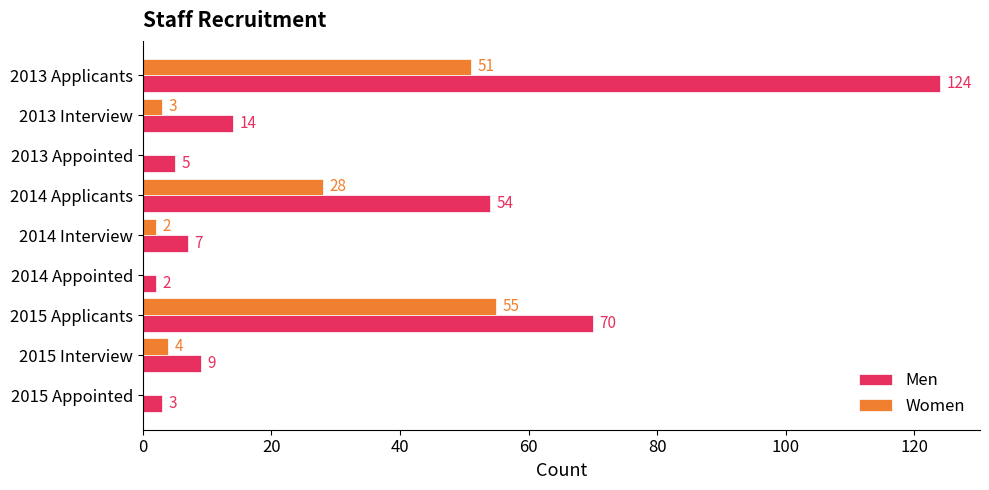

Count the number of categories in the chart.

9